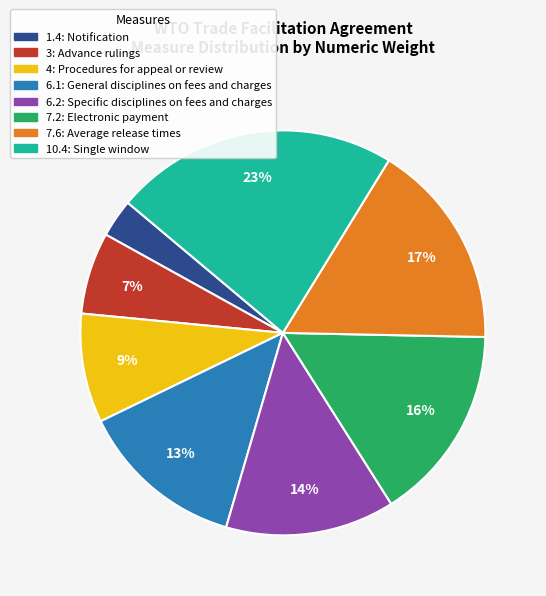

What is the largest slice in the pie chart?

10.4